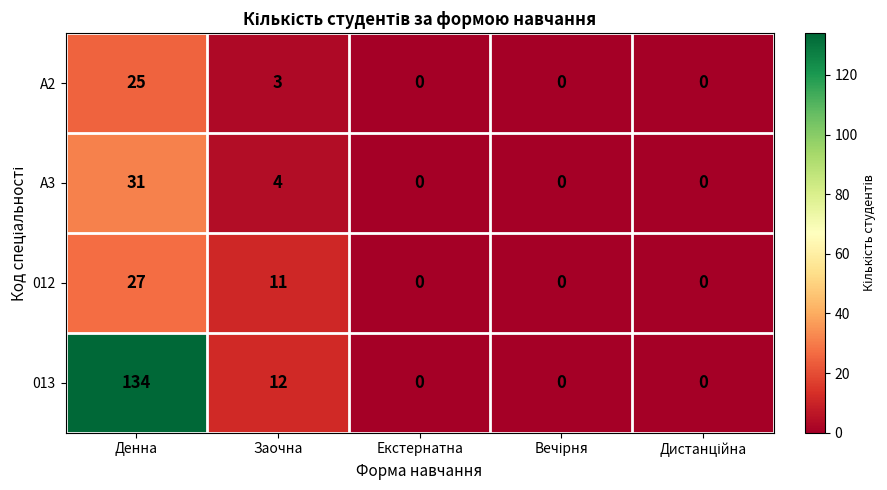

What is the difference between the maximum and minimum values in the 012 series?

27